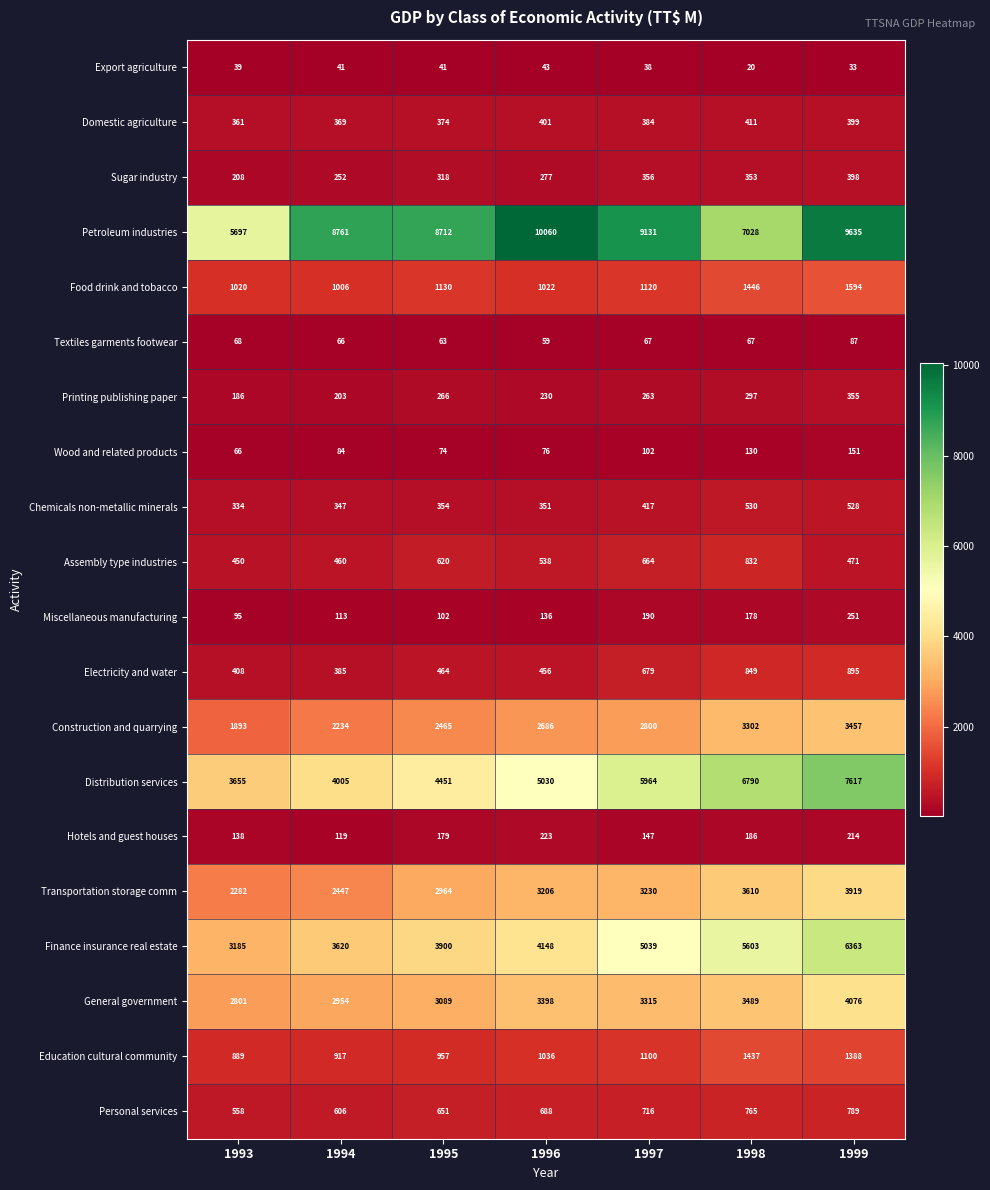

Which series has the widest spread of values?

Petroleum industries